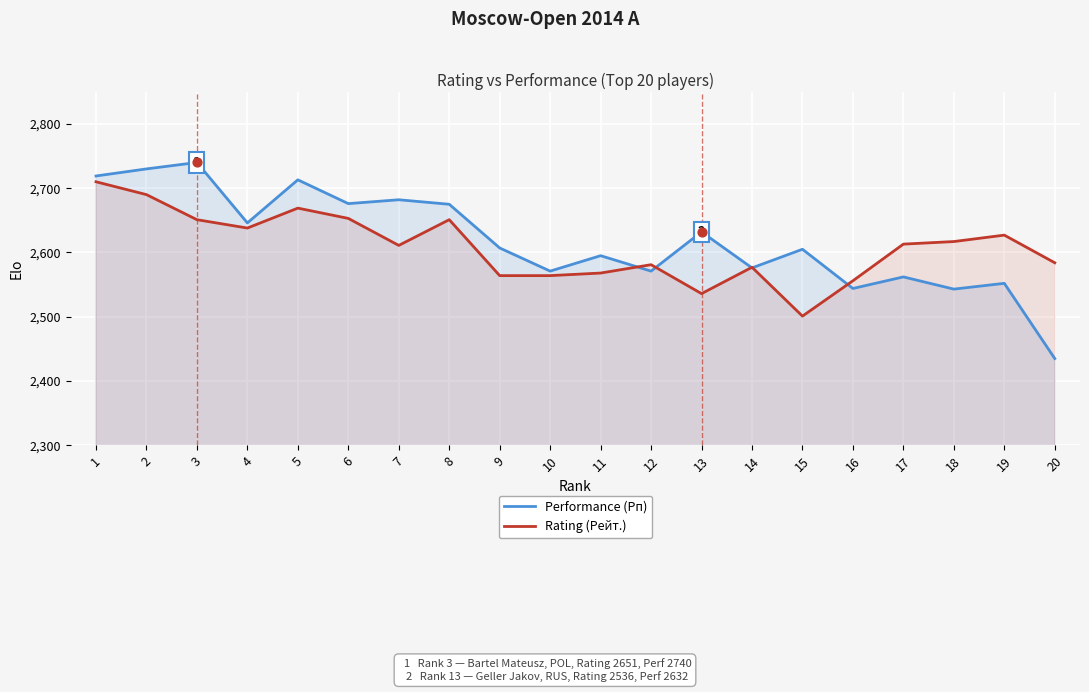

At how many categories does at least one series exceed 2567?

19